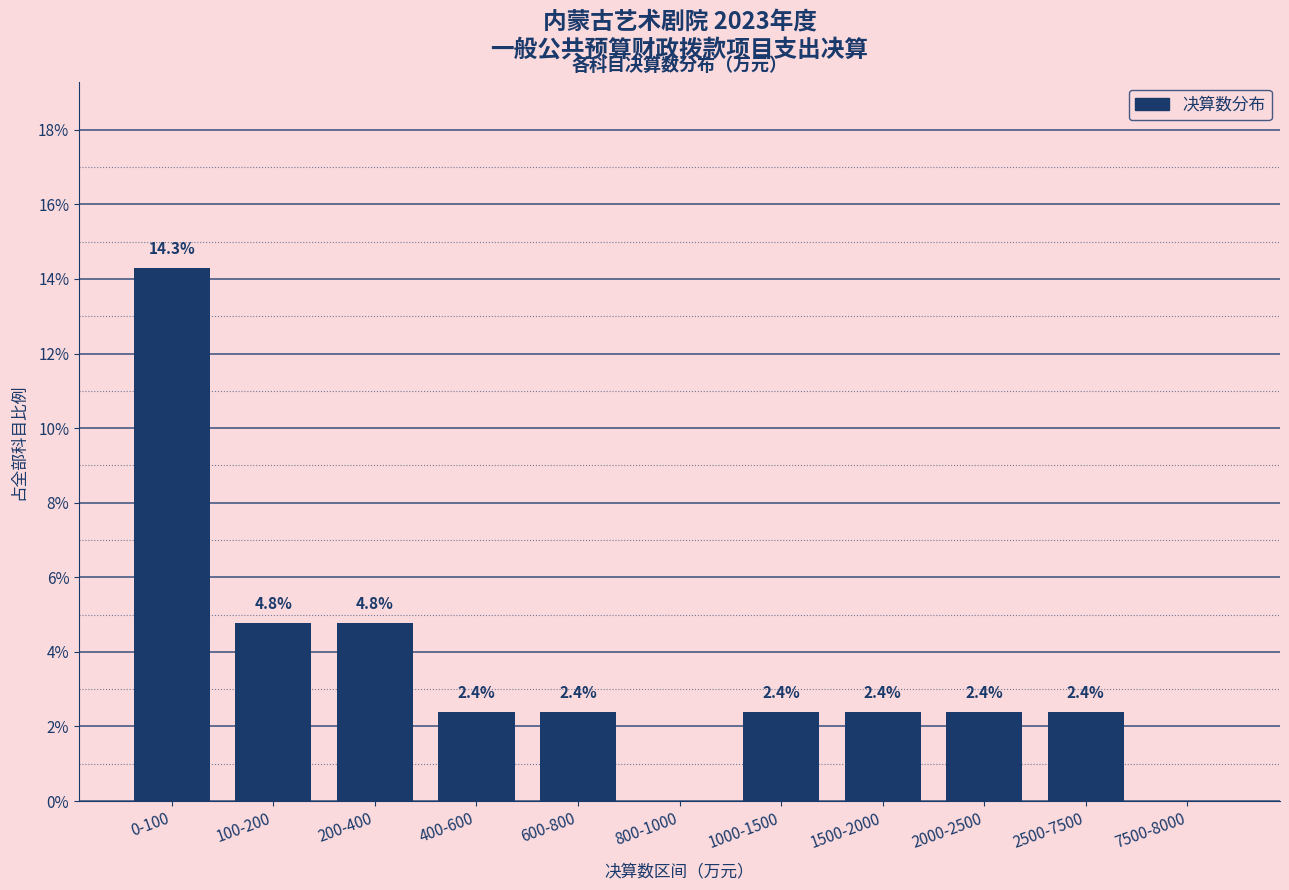

Reading left to right, extract all data points from this chart.

0-100=14.3	100-200=4.8	200-400=4.8	400-600=2.4	600-800=2.4	800-1000=0.0	1000-1500=2.4	1500-2000=2.4	2000-2500=2.4	2500-7500=2.4	7500-8000=0.0